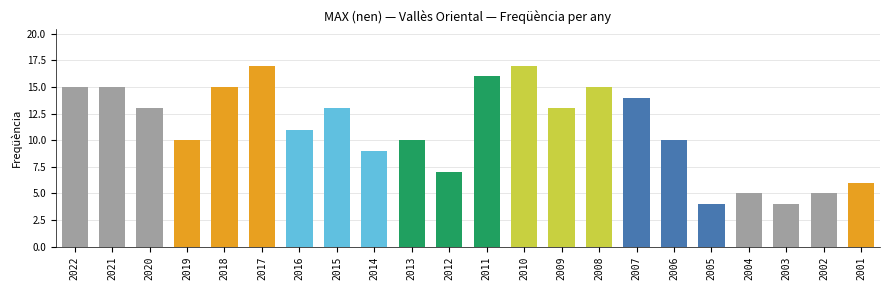

How many values are below 13?

11